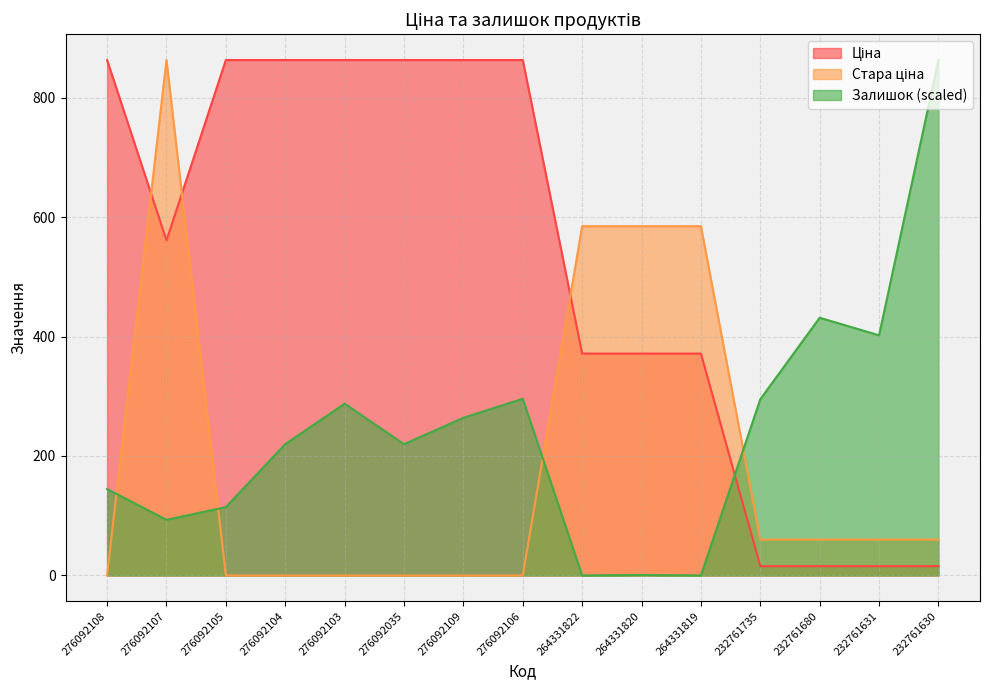

The Ціна series shows 862.8 at 276092109. True or false?

True